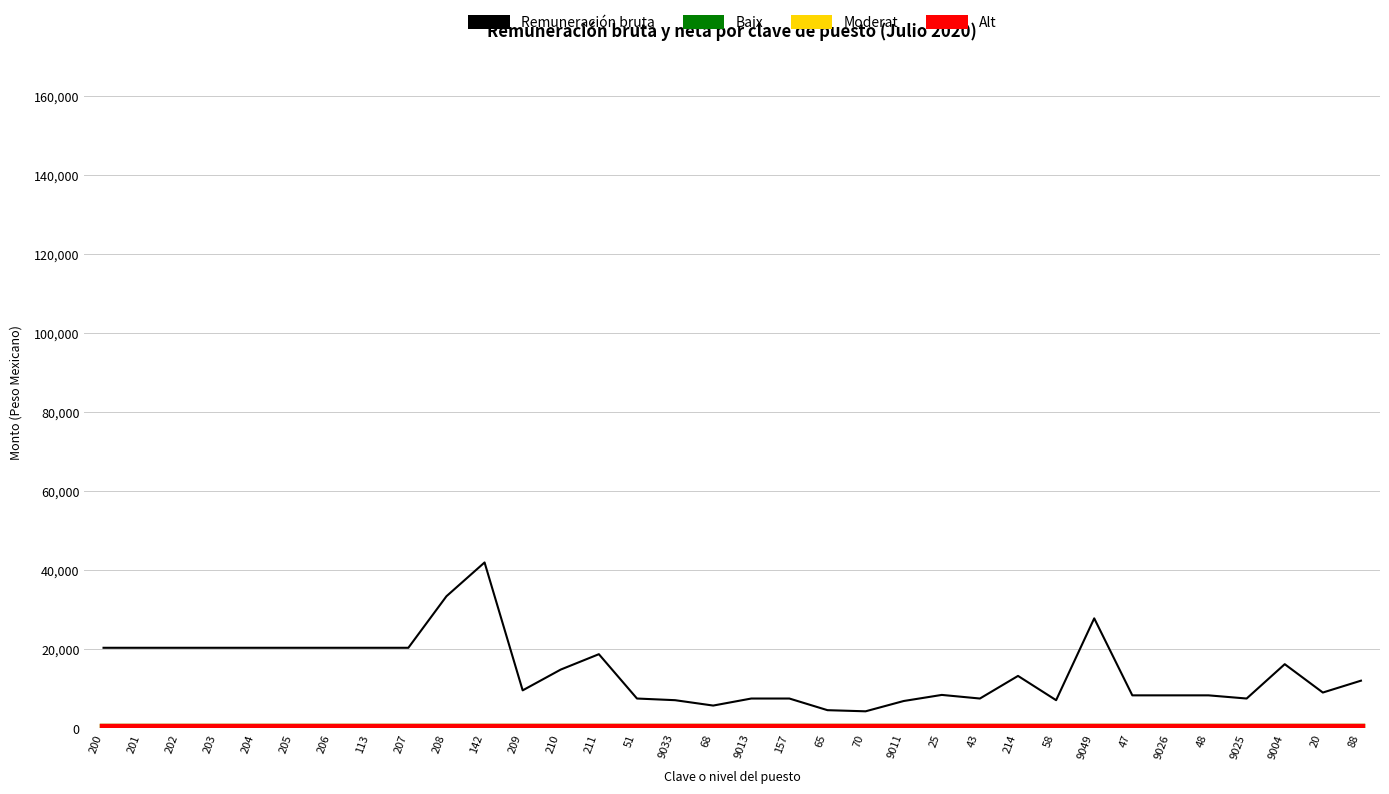

How many lines are shown in the chart?

4